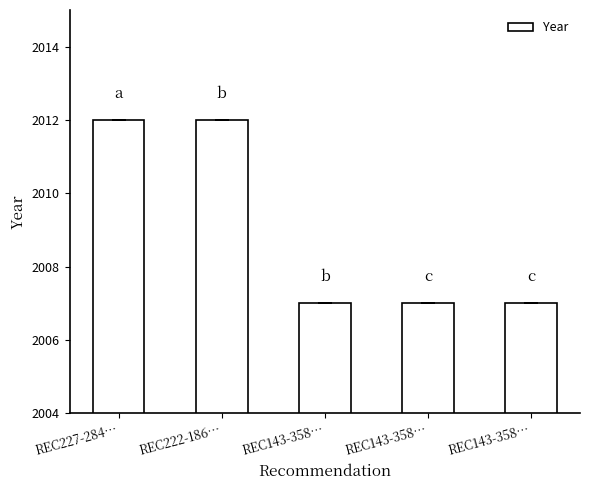

Approximately how many times larger is the value at REC143-358… compared to REC143-358…?

1.0